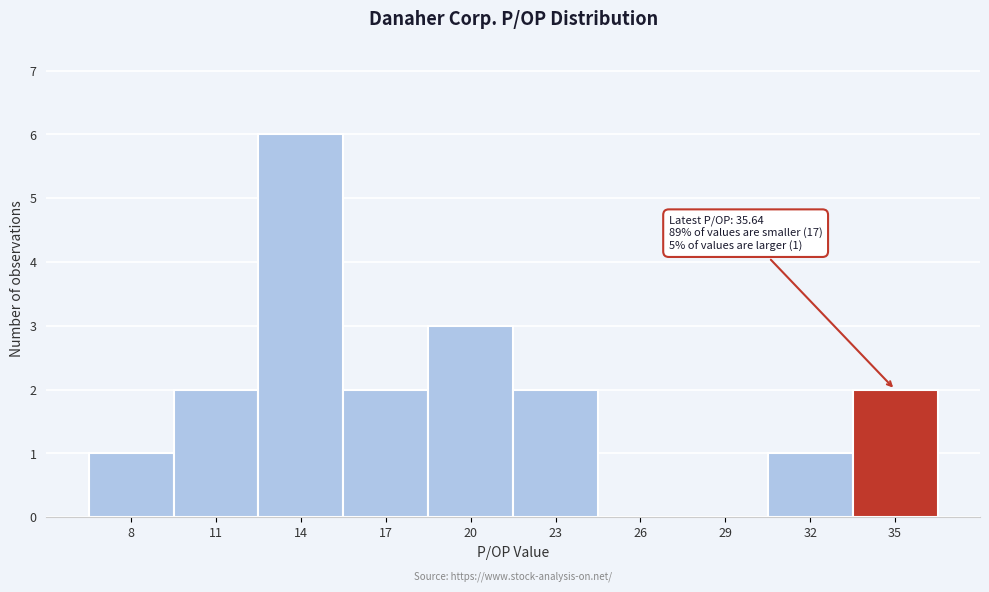

Reading left to right, what are all the values shown in this chart?

8=1	11=2	14=6	17=2	20=3	23=2	26=0	29=0	32=1	35=2